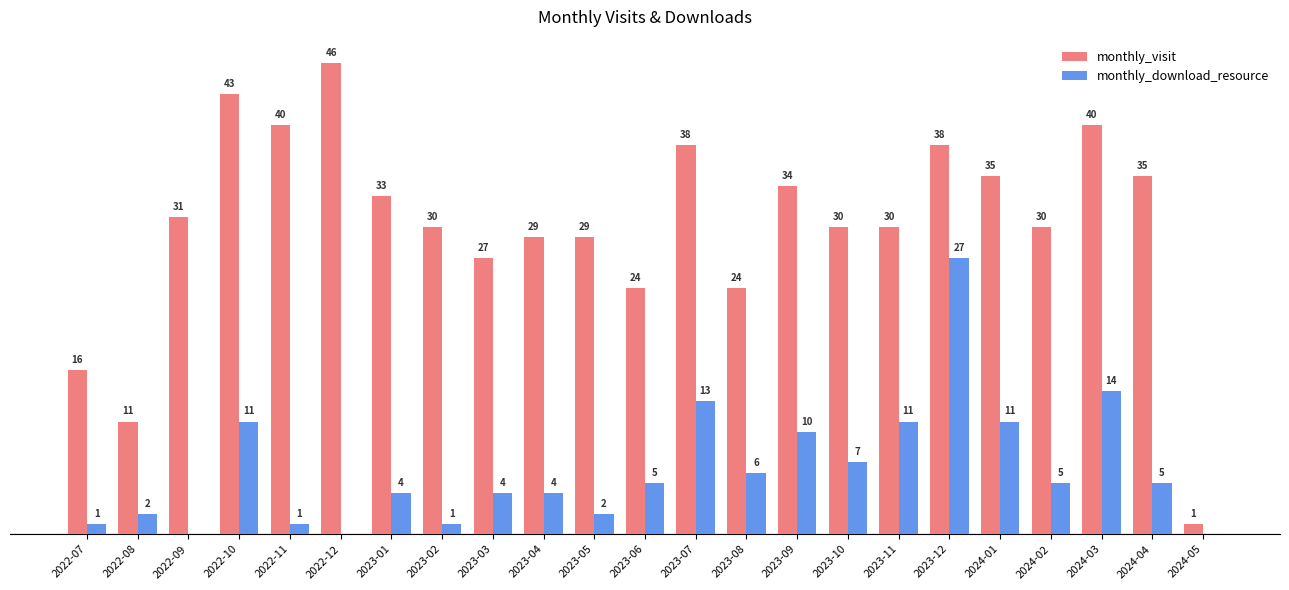

Which category has the highest value in the monthly_download_resource series?

2023-12